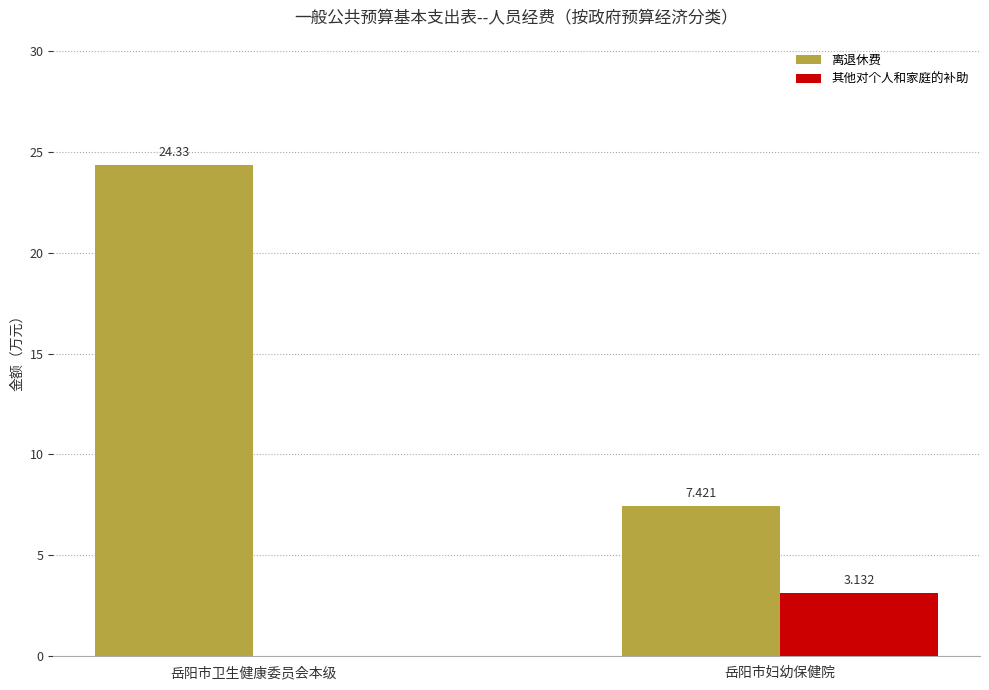

Which series has the largest total across all categories?

离退休费